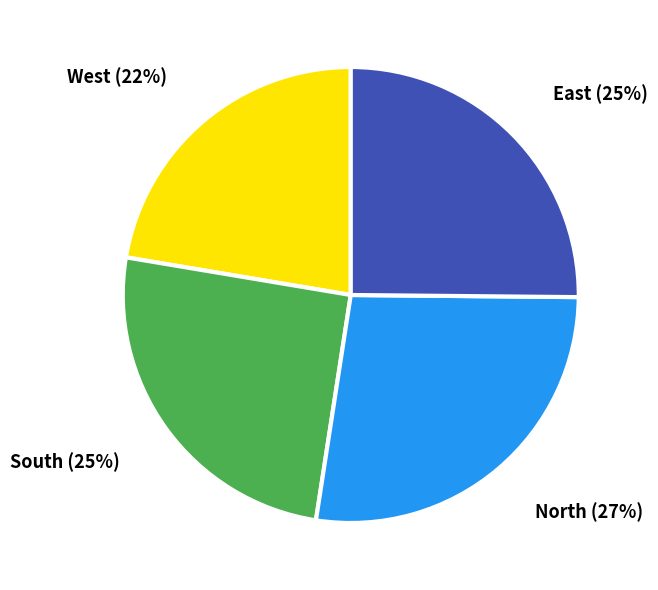

To the nearest percent, what is the average slice percentage?

25%